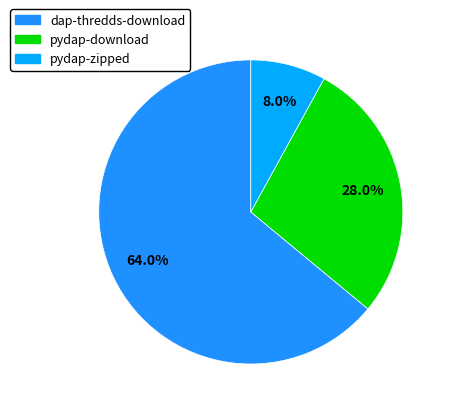

How many segments does this pie chart have?

3